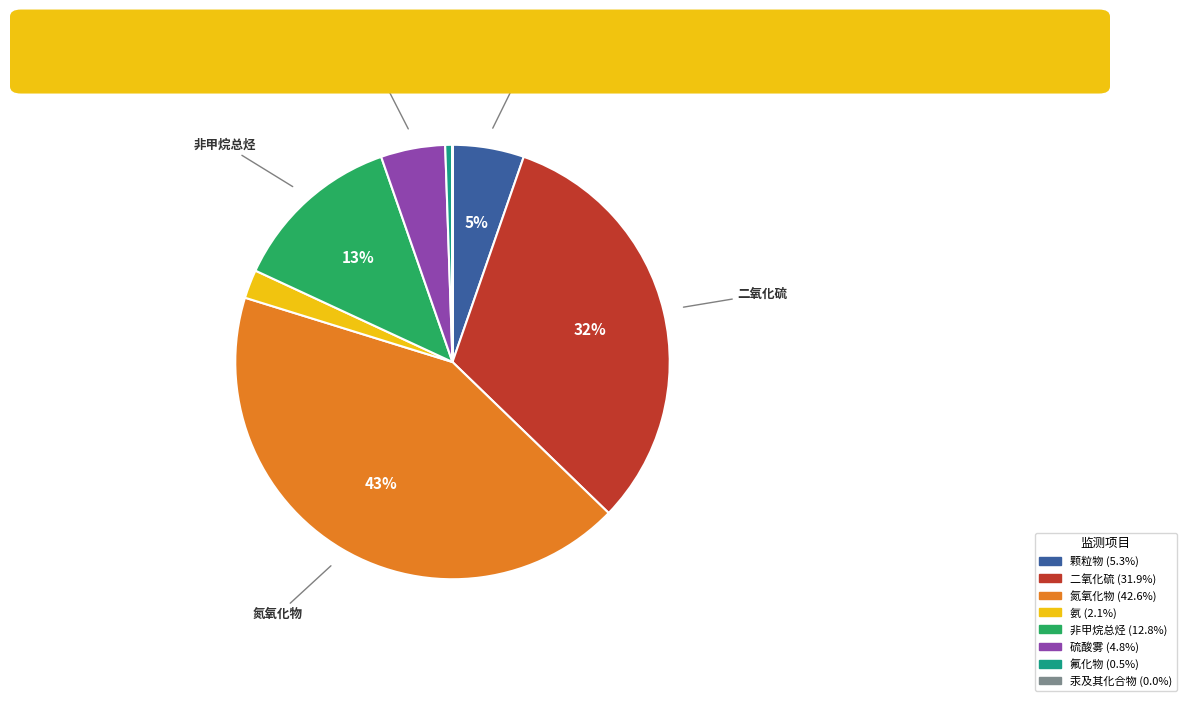

Is there a majority slice in this chart?

No